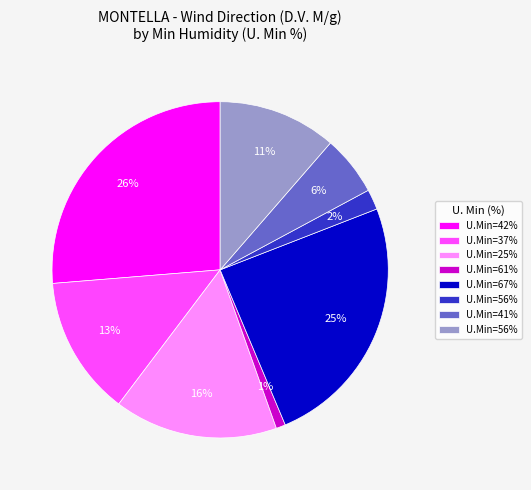

To the nearest percent, what is the average slice percentage?

12%